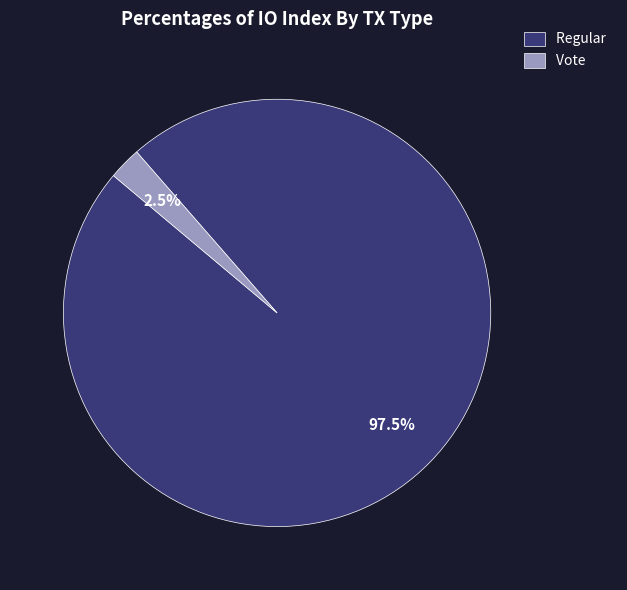

Which slice is the smallest?

Vote